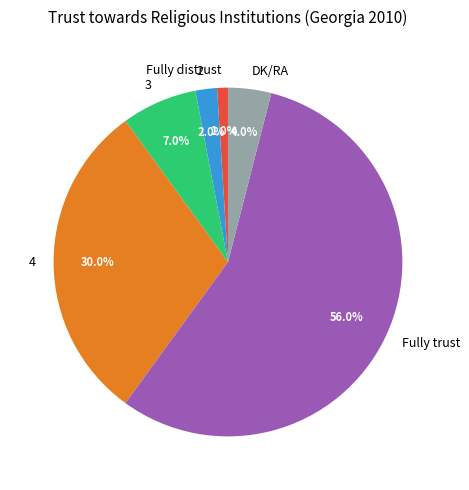

Does Fully trust account for over 50% of the chart?

Yes